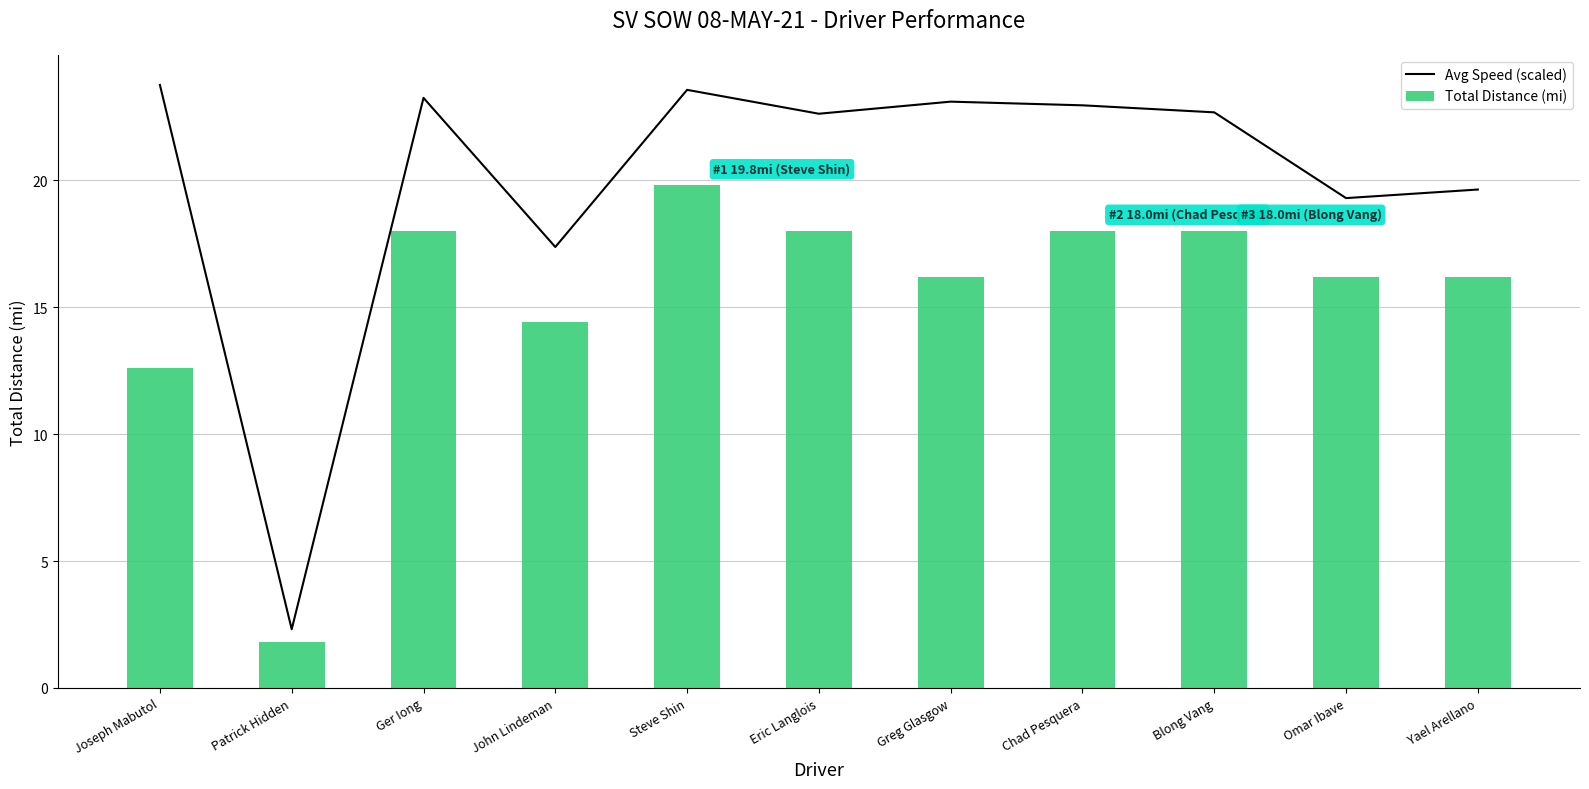

Are the bars horizontal?

No